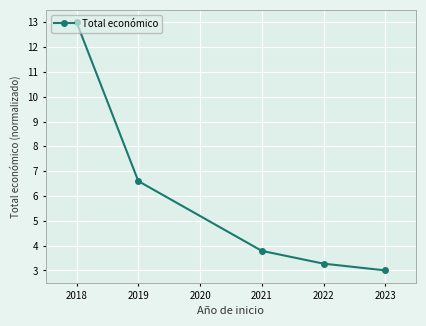

Is it true that the value at 2022 is 4.4?

False